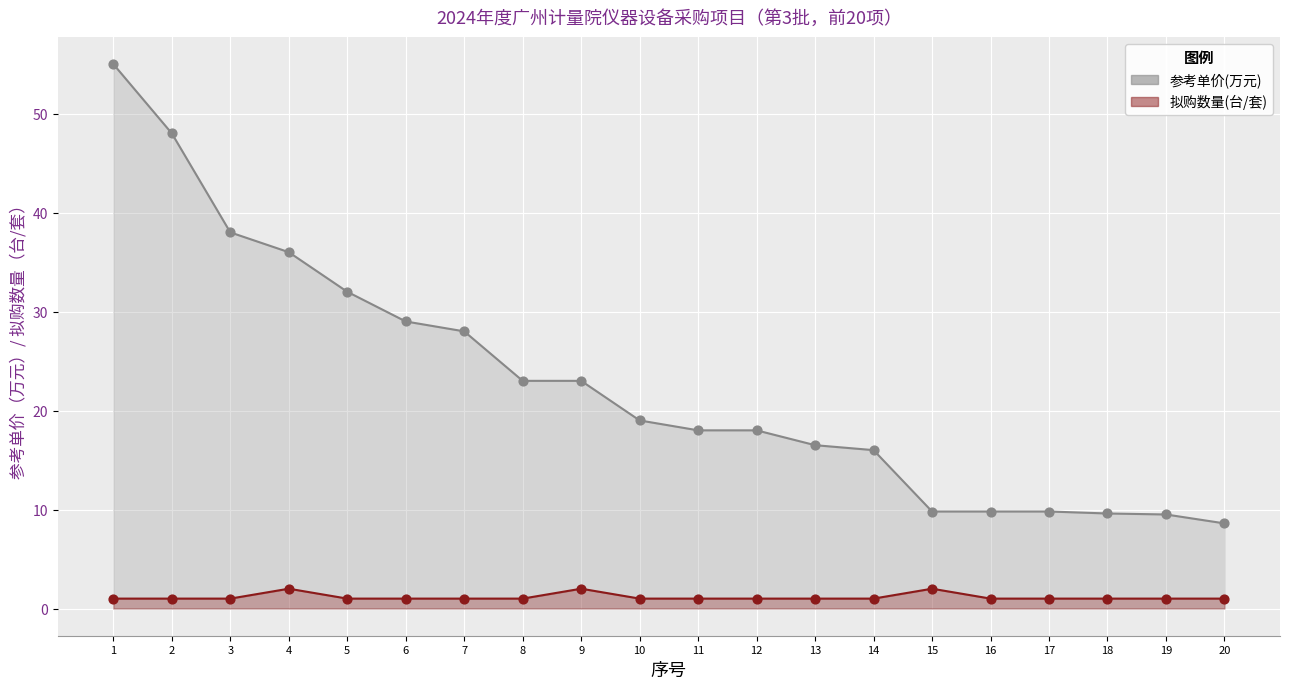

Which series has the largest total across all categories?

参考单价(万元)